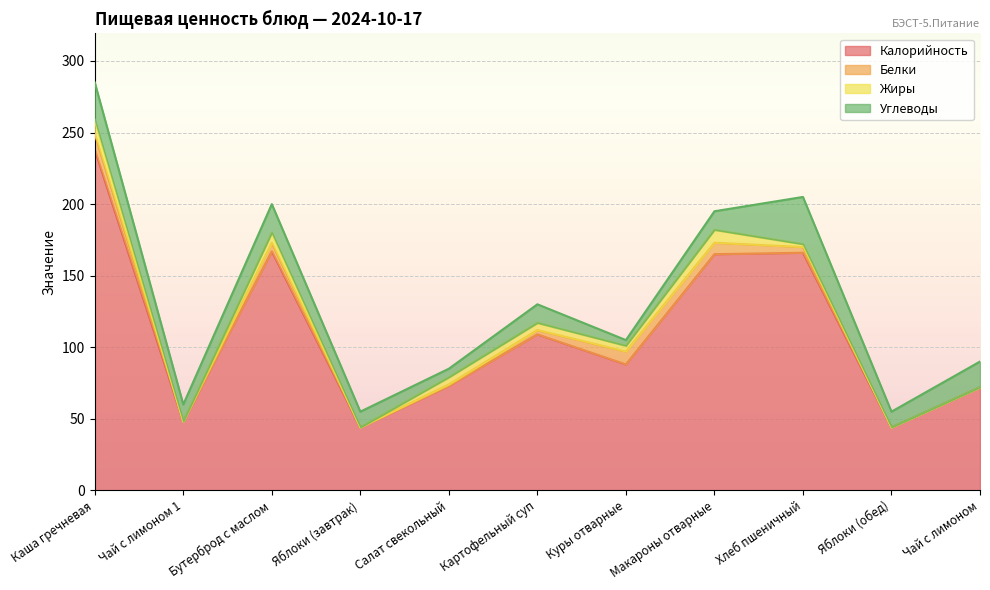

Does the chart display data point markers on the line(s)?

No